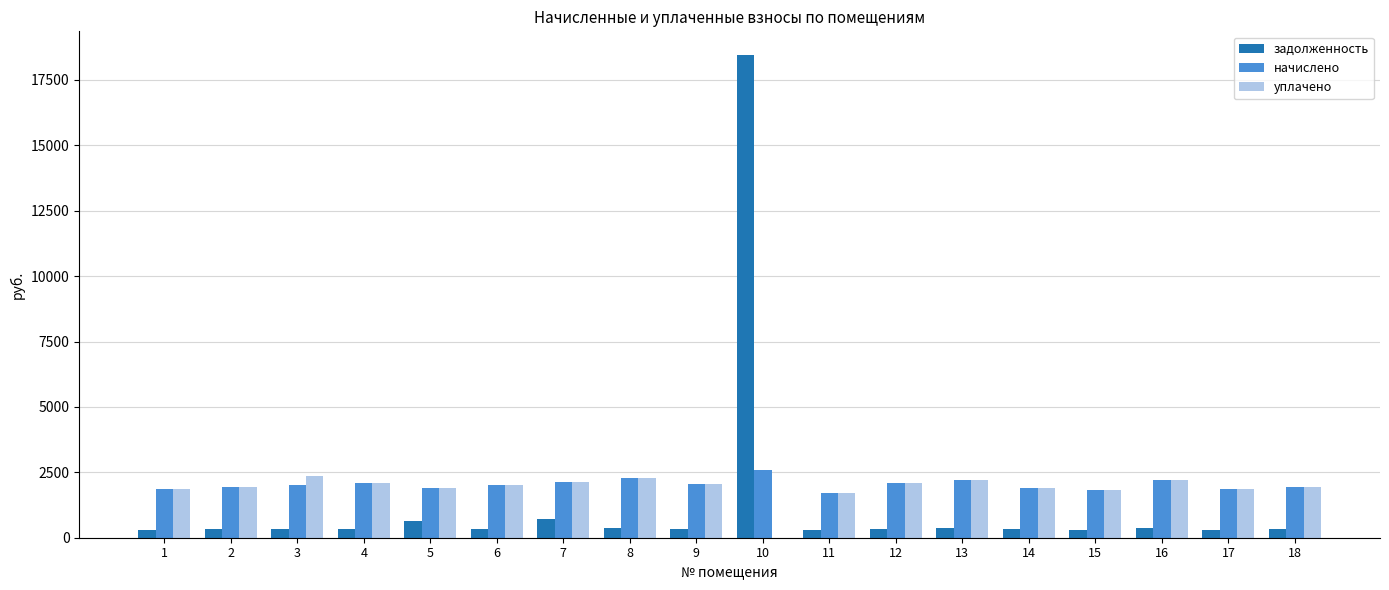

The value of уплачено at 16 is 838.2. True or false?

False